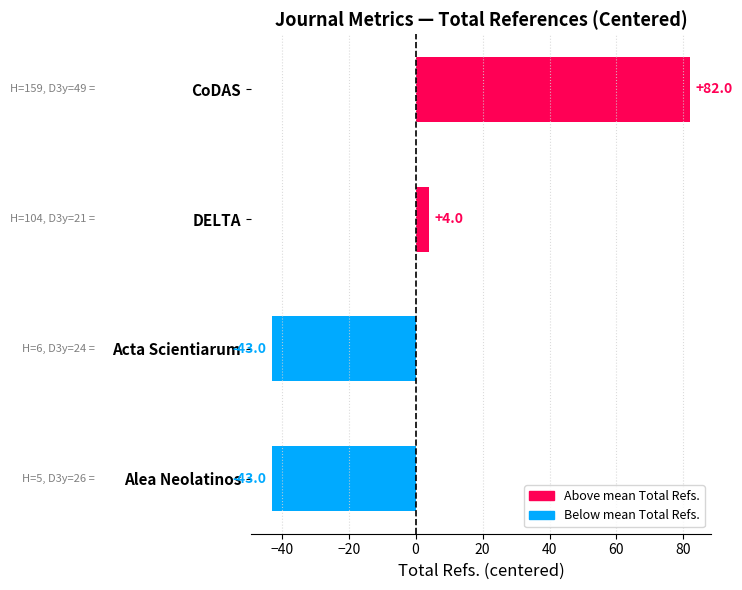

What is the value of the 1st bar from the top?

82